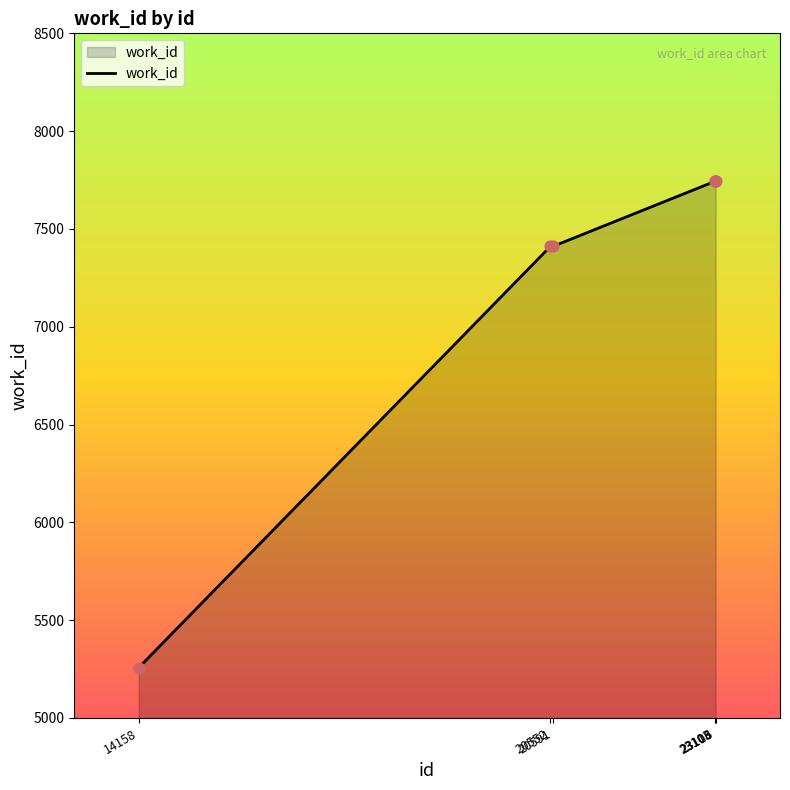

What is the ratio of the value at 23108 to the value at 23103?

1.0